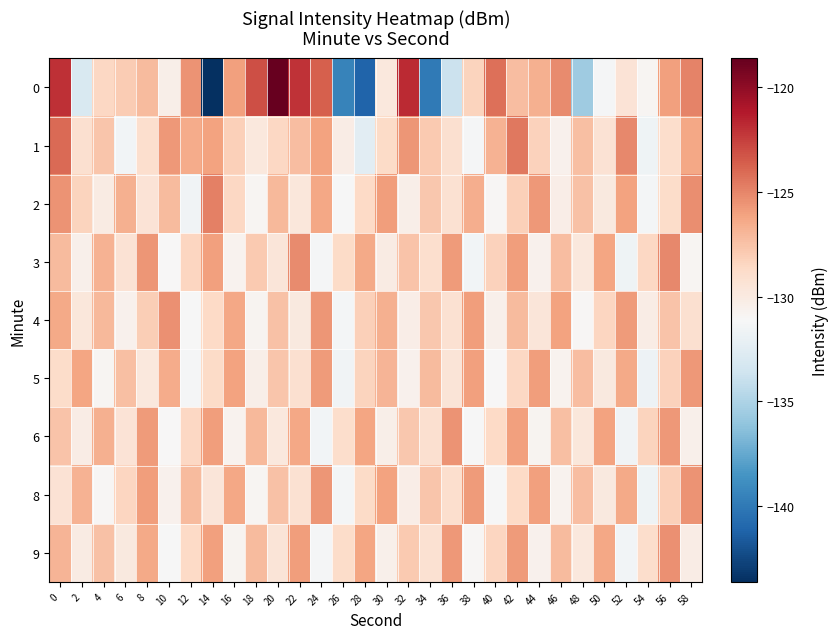

Between 30 and 46, which is larger?

46